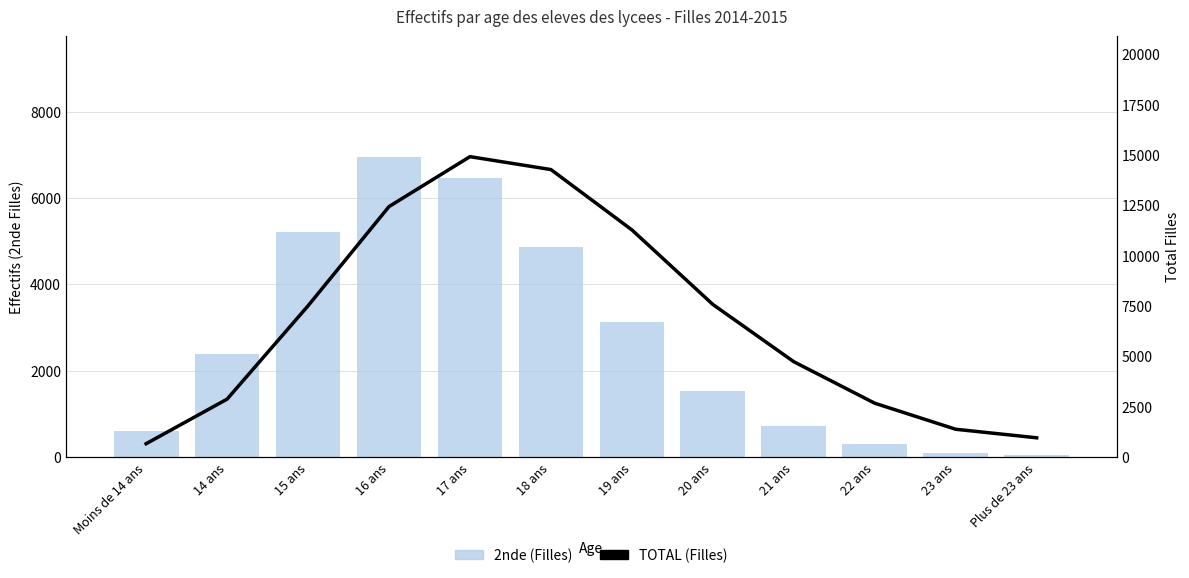

Rank the series by their average value, from lowest to highest.

2nde (Filles), TOTAL (Filles)